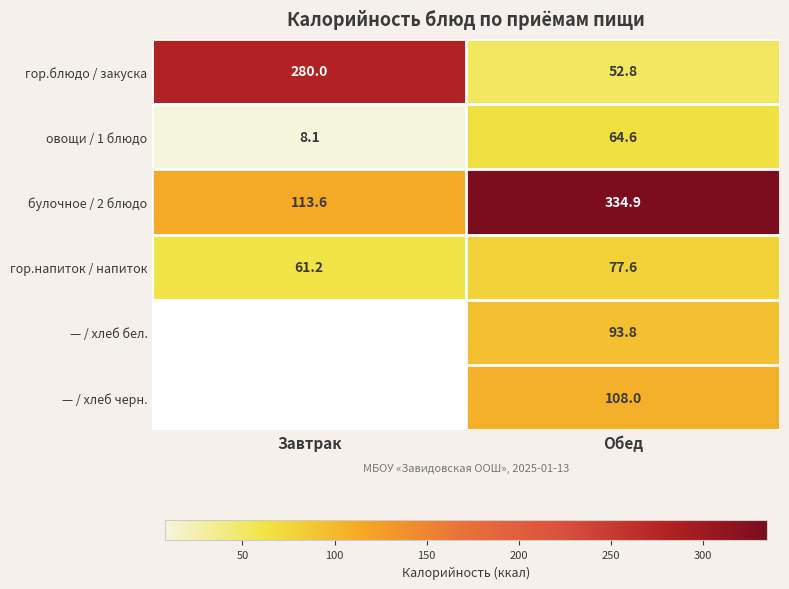

What is the spread (max minus min) of values at Обед?

282.1